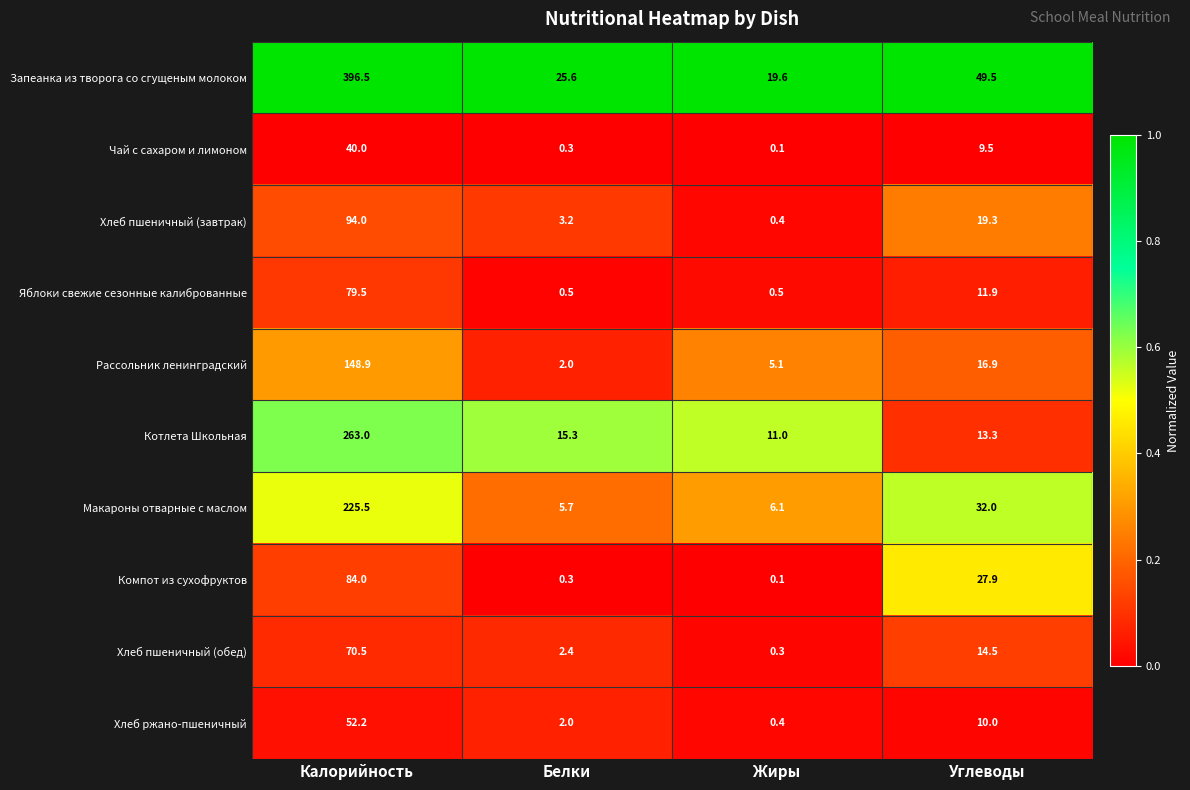

What is the difference between the maximum and minimum values in the Макароны отварные с маслом series?

219.8